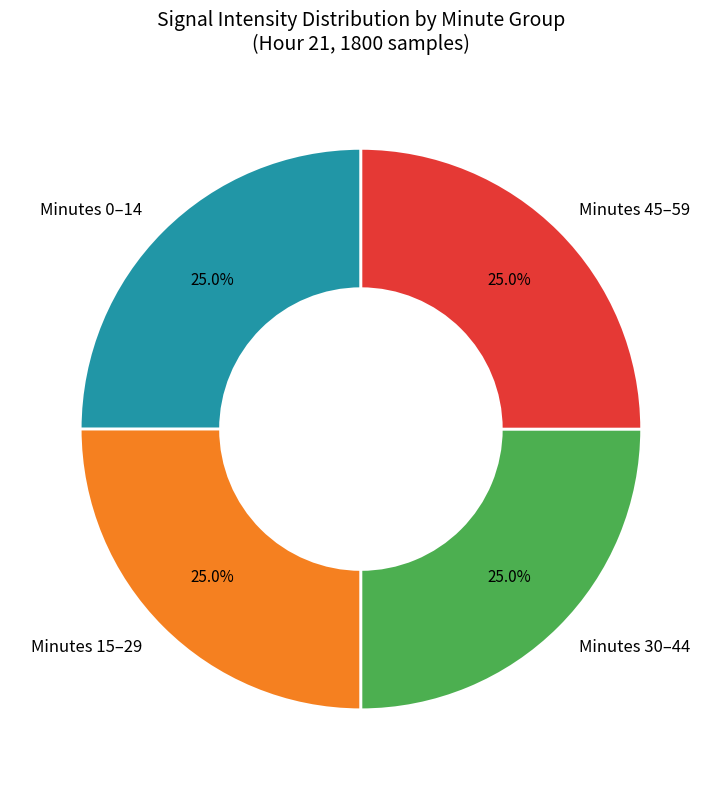

How many segments does this pie chart have?

4